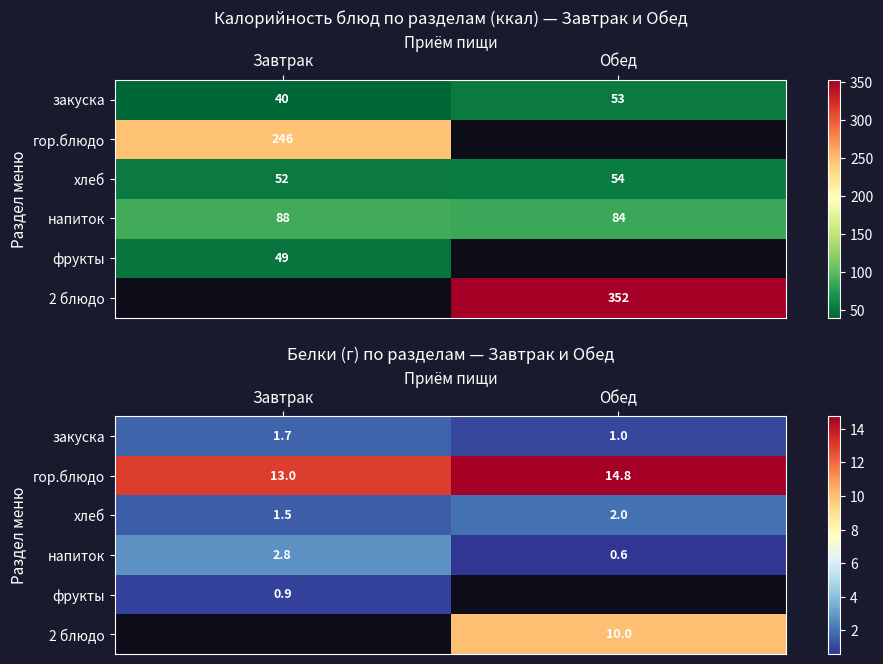

Between Обед and Завтрак, which is larger?

Завтрак